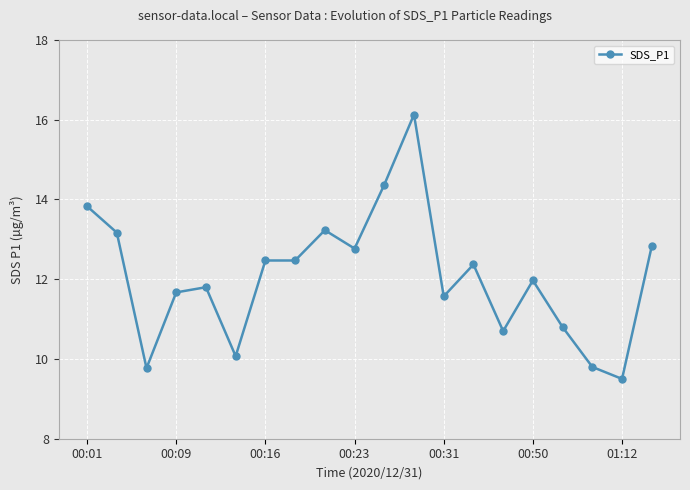

True or false: there are more than 1 points higher than both neighbors.

True